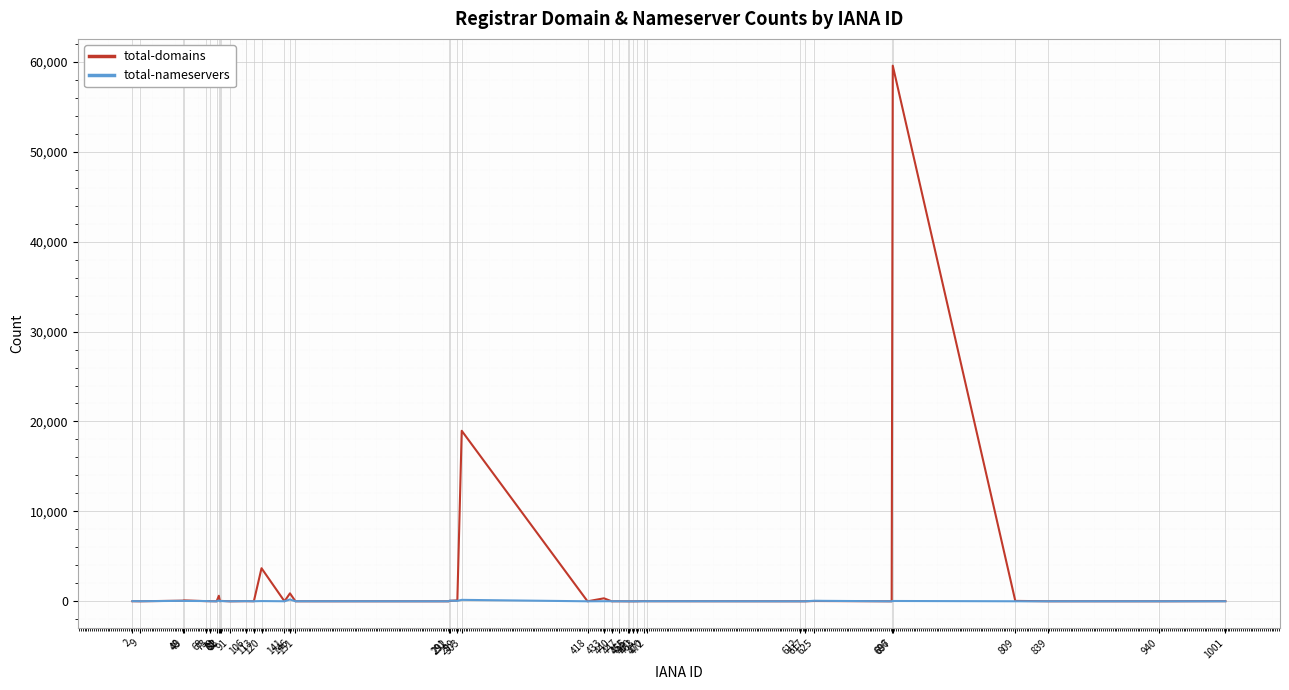

Rank the series by their average value, from lowest to highest.

total-nameservers, total-domains